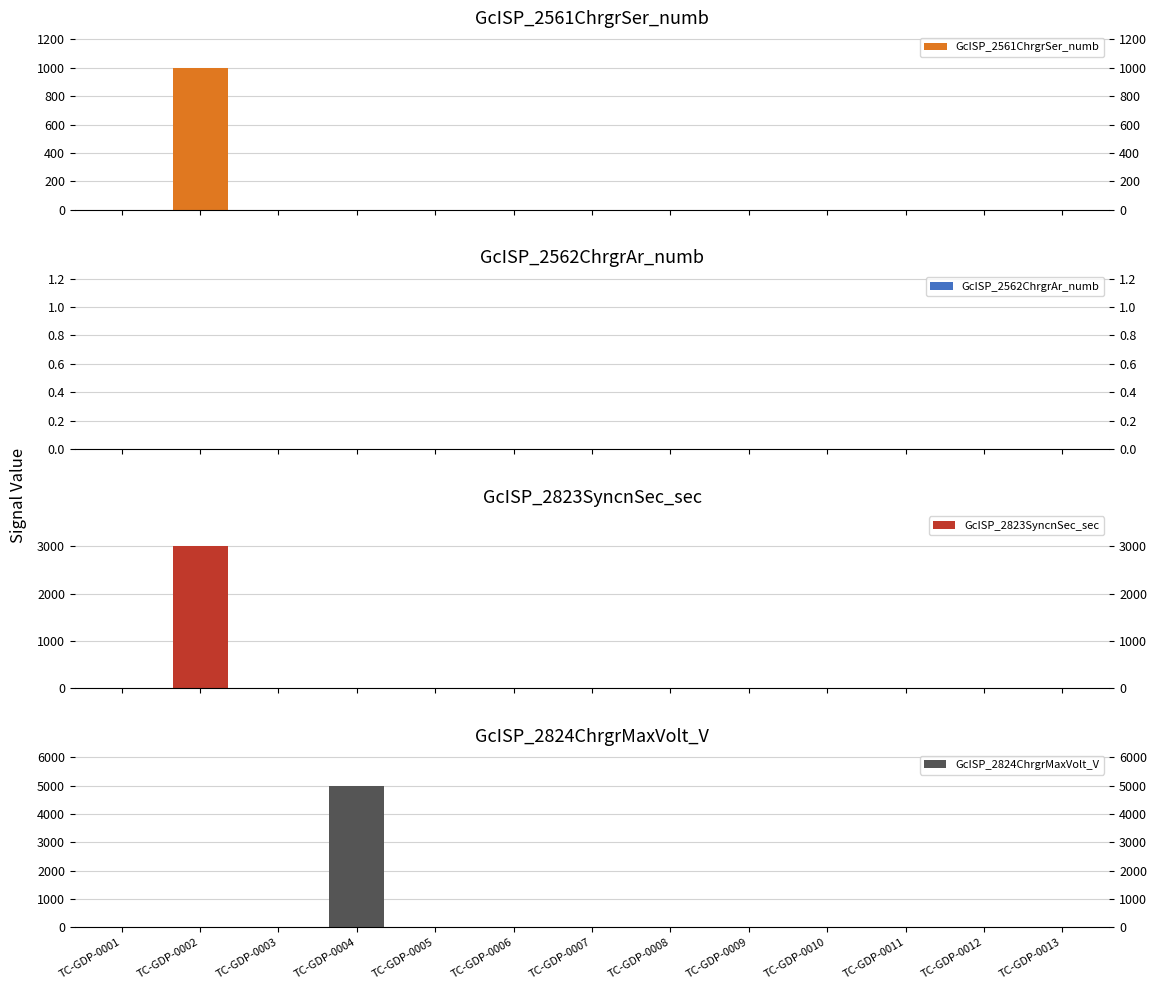

At TC-GDP-0002, list the series in order from smallest to largest.

GcISP_2562ChrgrAr_numb, GcISP_2824ChrgrMaxVolt_V, GcISP_2561ChrgrSer_numb, GcISP_2823SyncnSec_sec